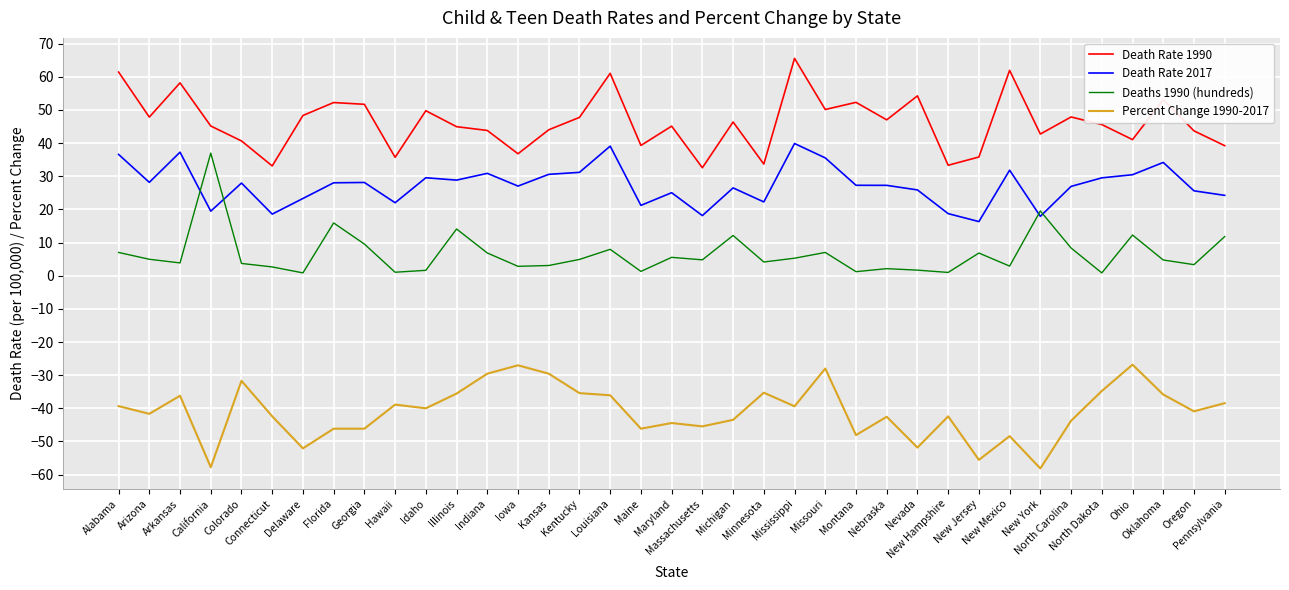

What is the approximate value of Death Rate 1990 at New Hampshire?

33.3